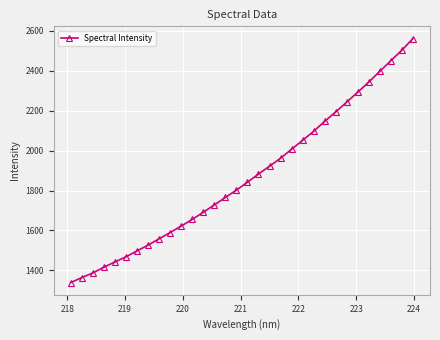

What is the difference between the second highest and second lowest values?

1137.8